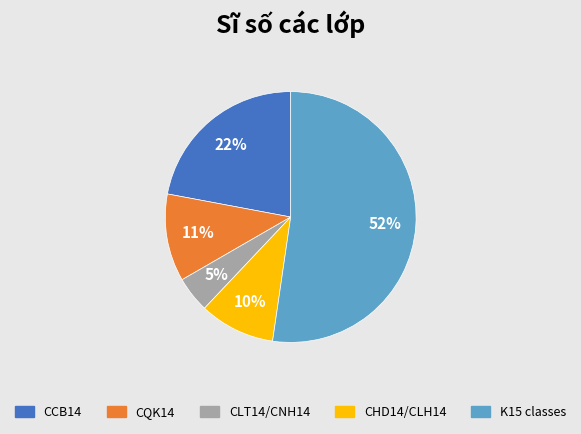

To the nearest percent, what is the average slice percentage?

20%